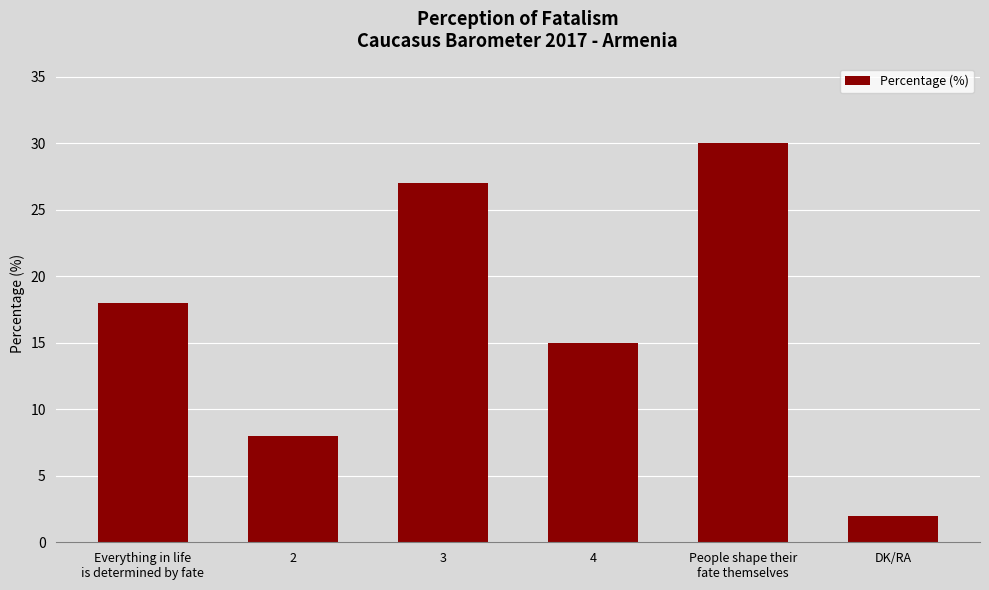

How many bars are there in total?

6